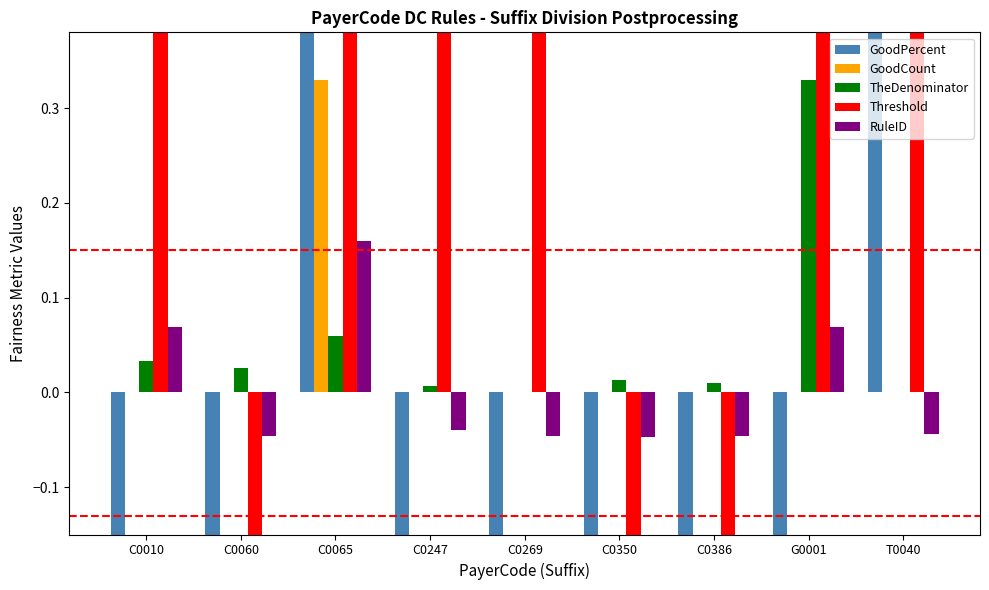

What position from the left is C0269?

5